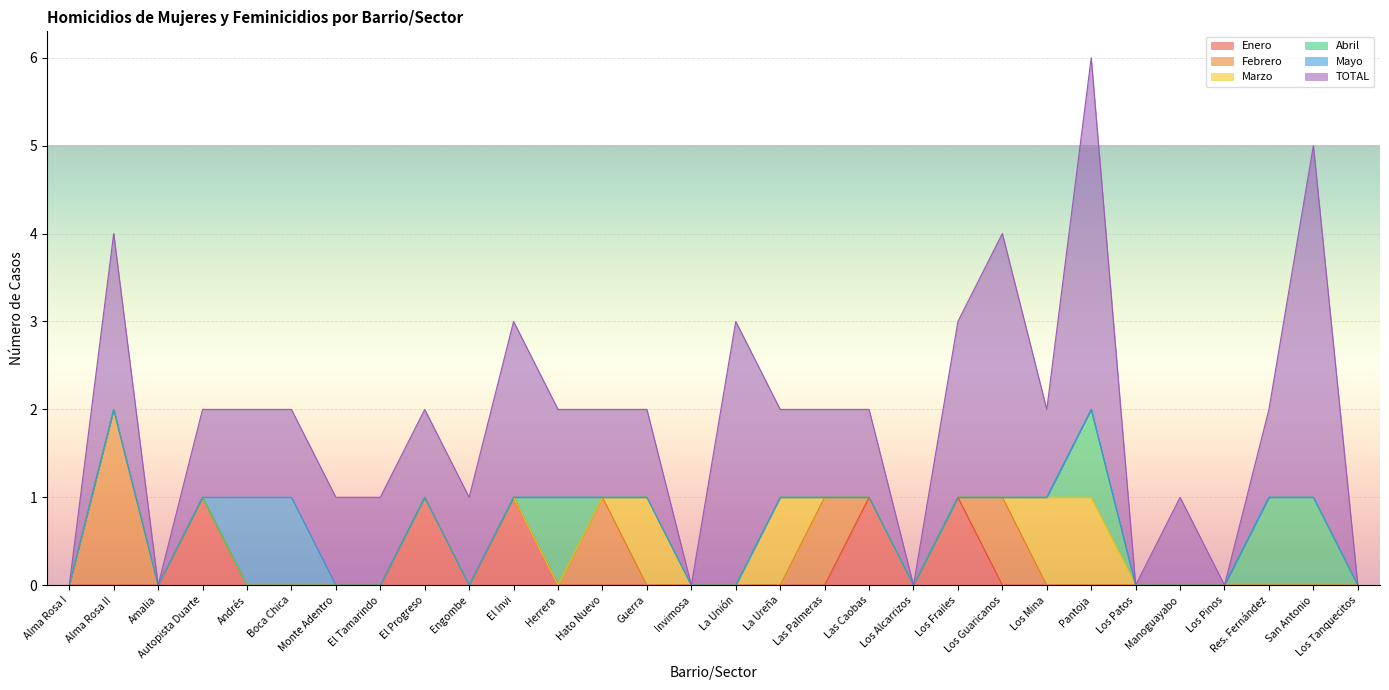

The value of Enero at Alma Rosa I is 0. True or false?

True